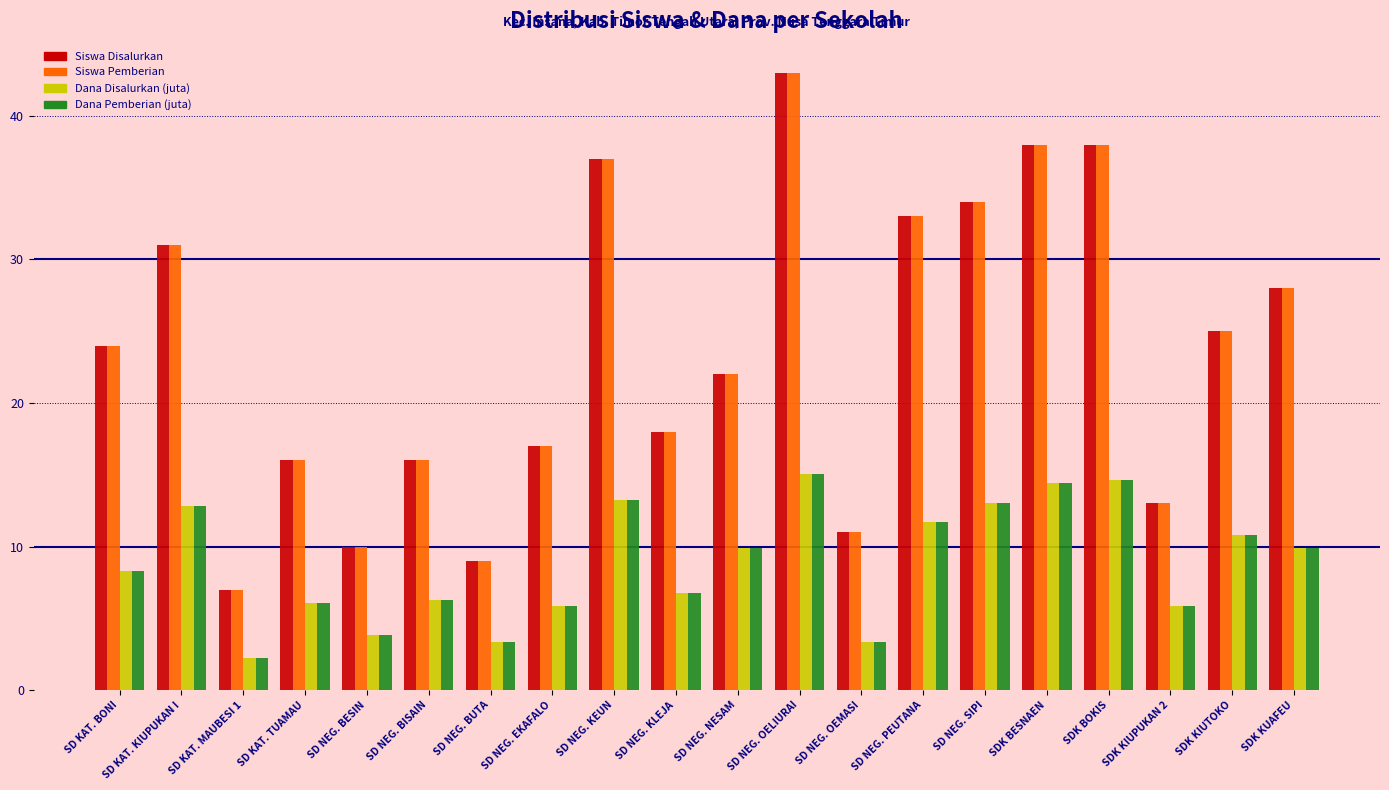

What is the spread (max minus min) of values at SD NEG. OELIURAI?

27.9